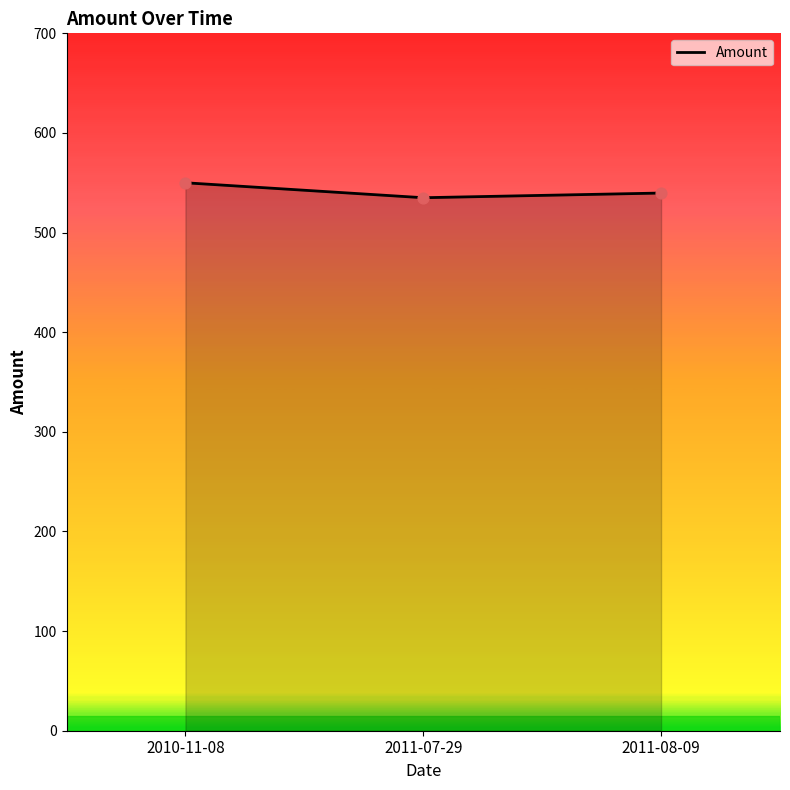

Approximately how many times larger is the value at 2010-11-08 compared to 2011-08-09?

1.0